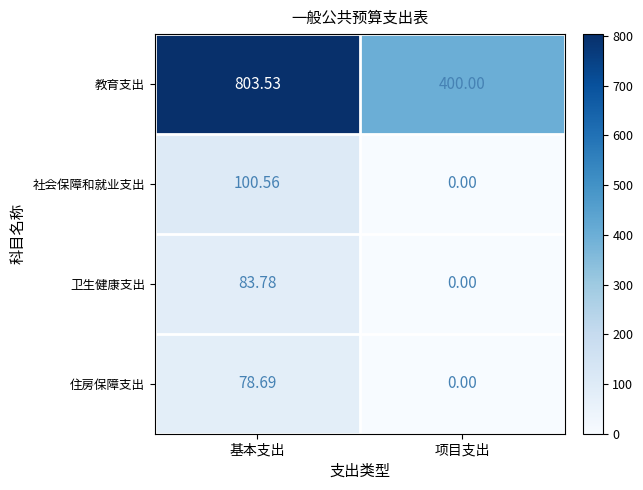

What is the spread (max minus min) of values at 基本支出?

724.8